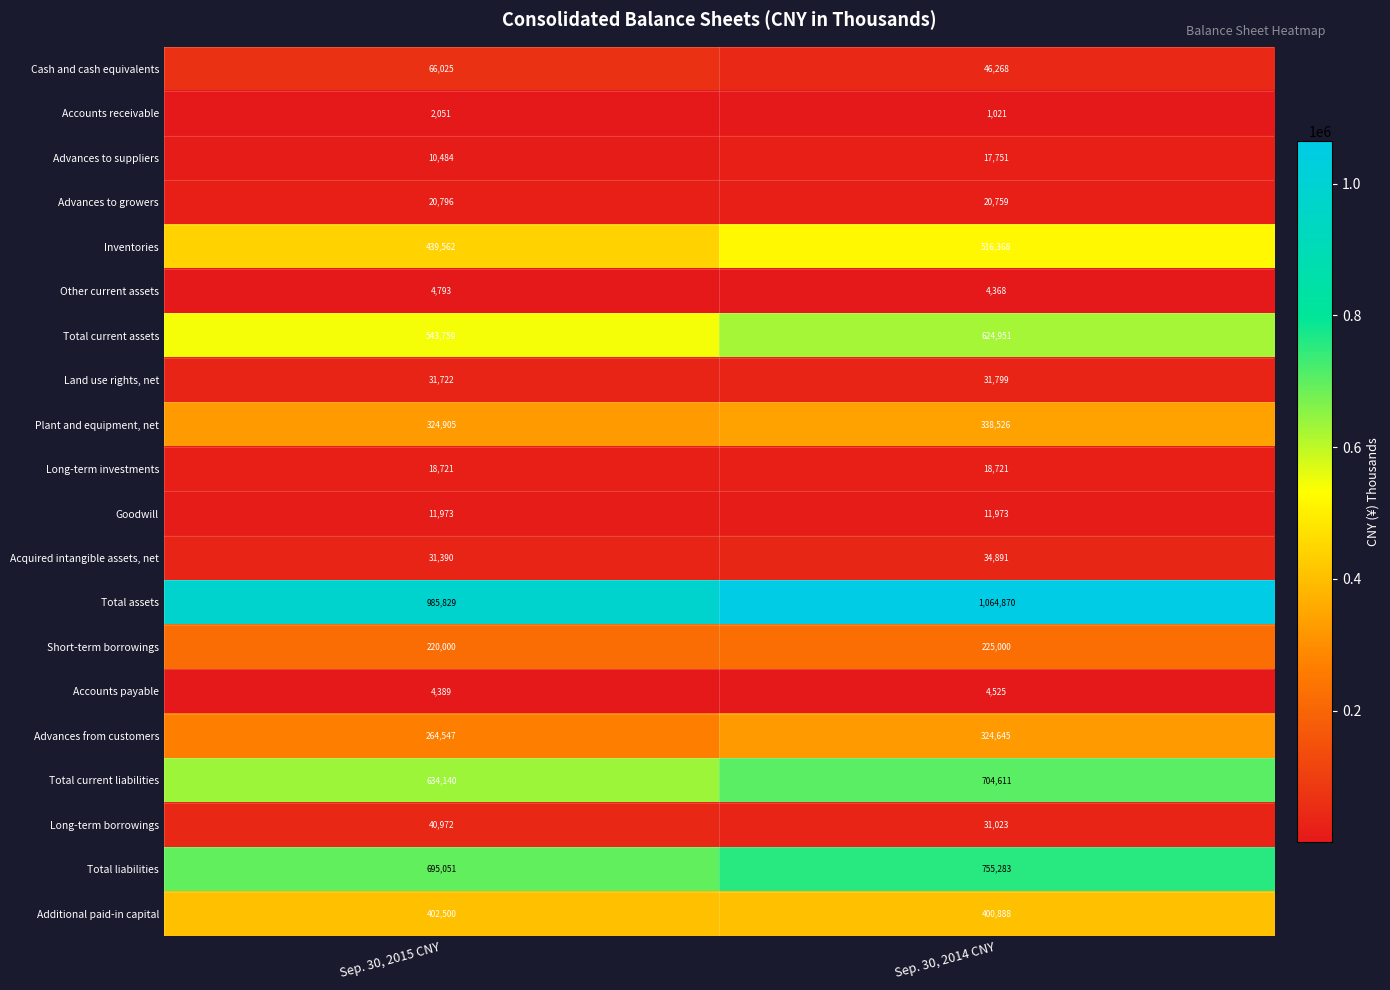

Is it true that Land use rights, net equals 21724 at Sep. 30, 2014 CNY?

False